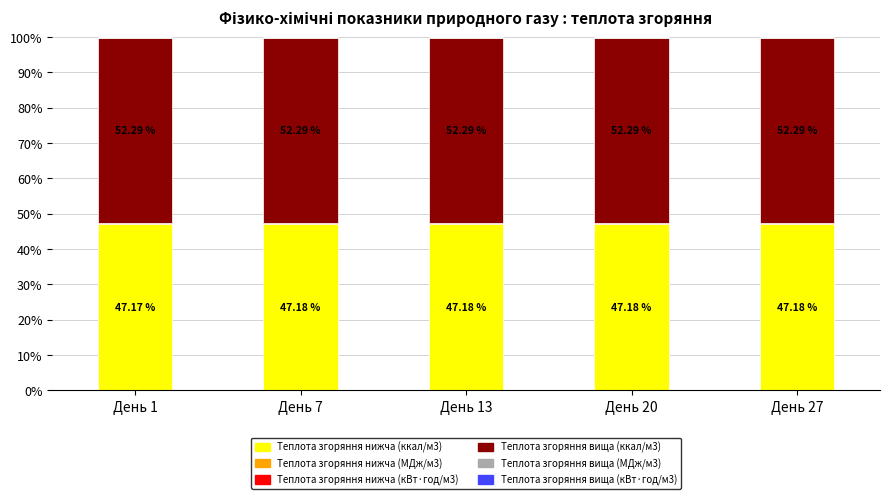

What is the sum of all Теплота згоряння нижча (ккал/м3) values?

235.9